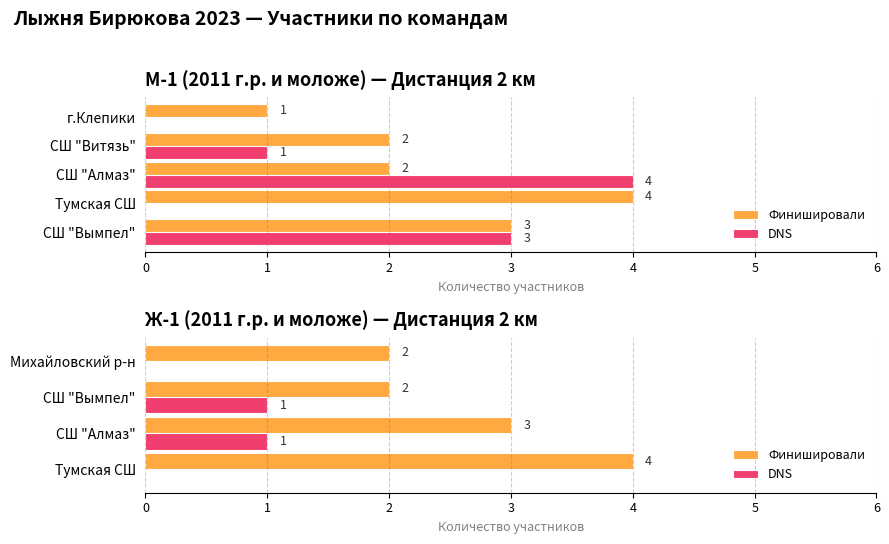

Rank the categories by DNS value from lowest to highest.

Тумская СШ, Михайловский р-н, СШ "Алмаз", СШ "Вымпел"